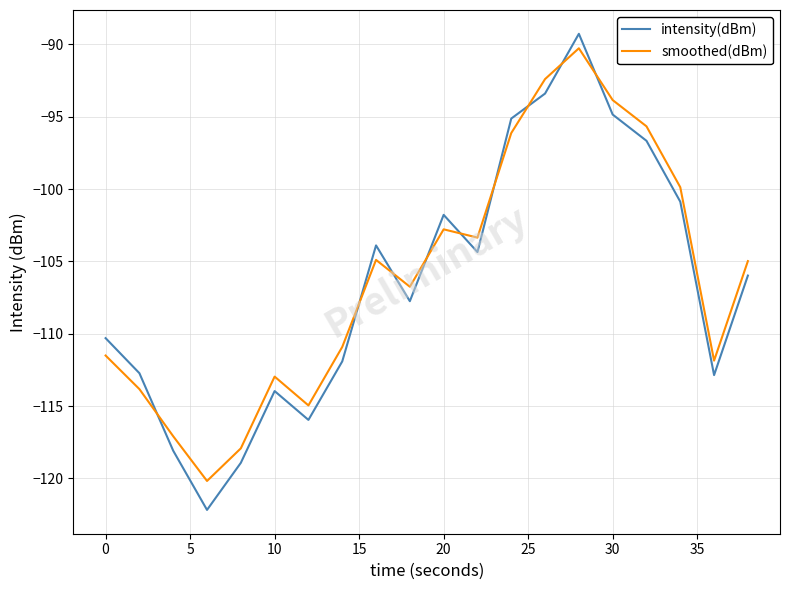

What is the difference between the maximum and minimum values in the intensity(dBm) series?

32.9